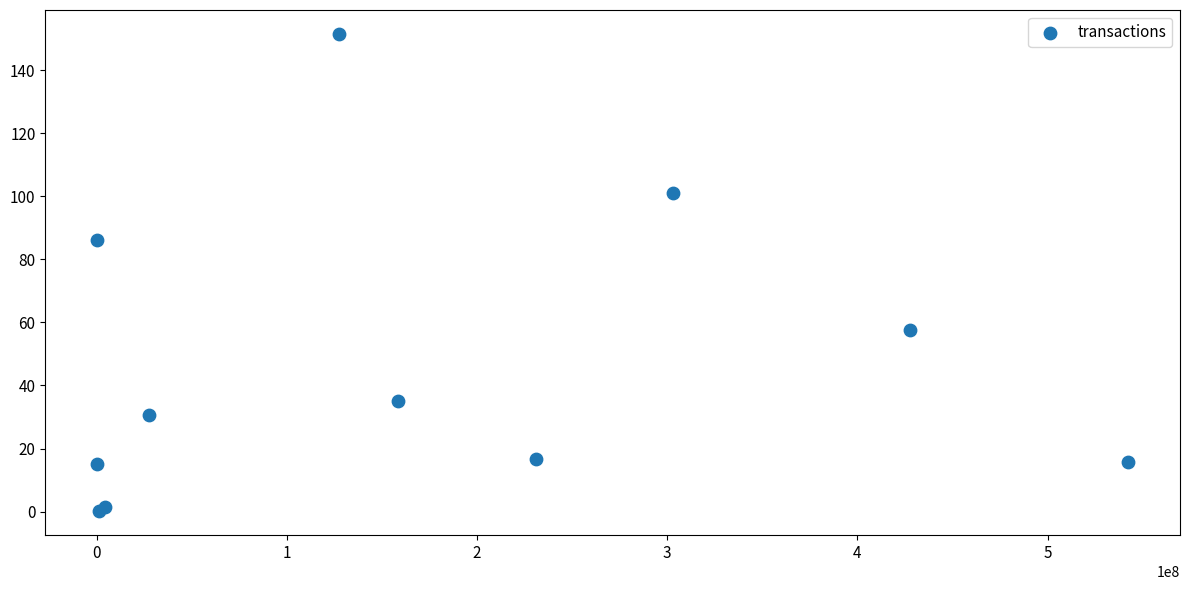

What Y value in the scatter plot is closest to 75?

86.0